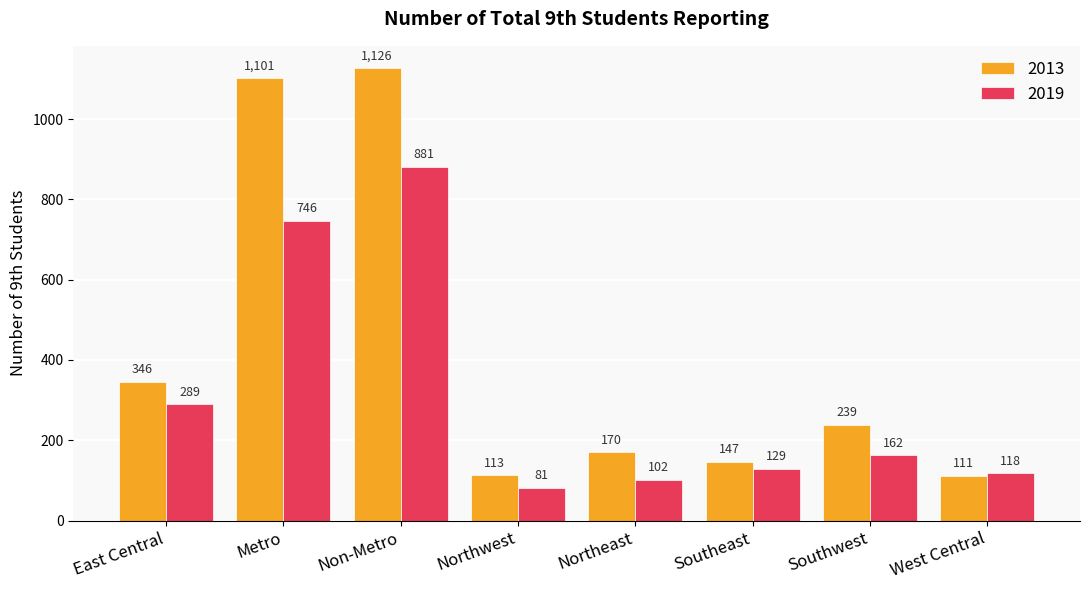

List the series in order of their peak value, lowest first.

2019, 2013